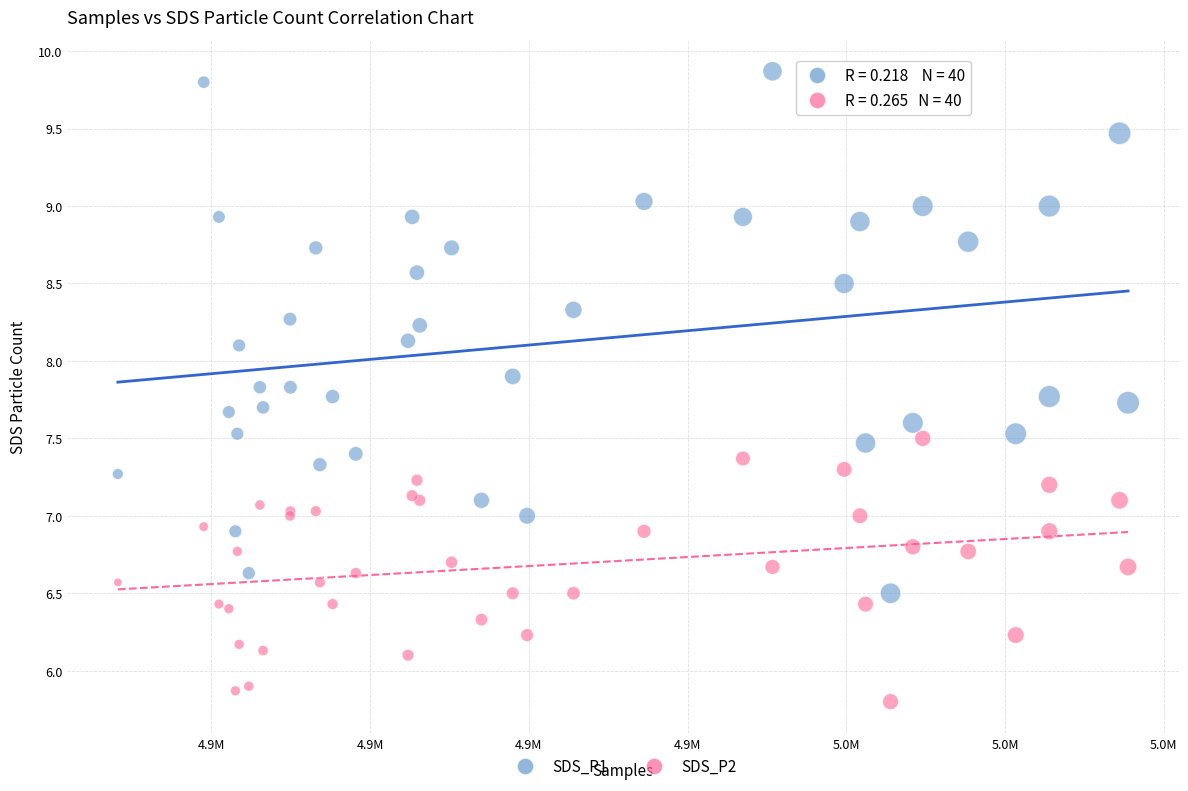

Which series contains the highest Y value?

SDS_P1